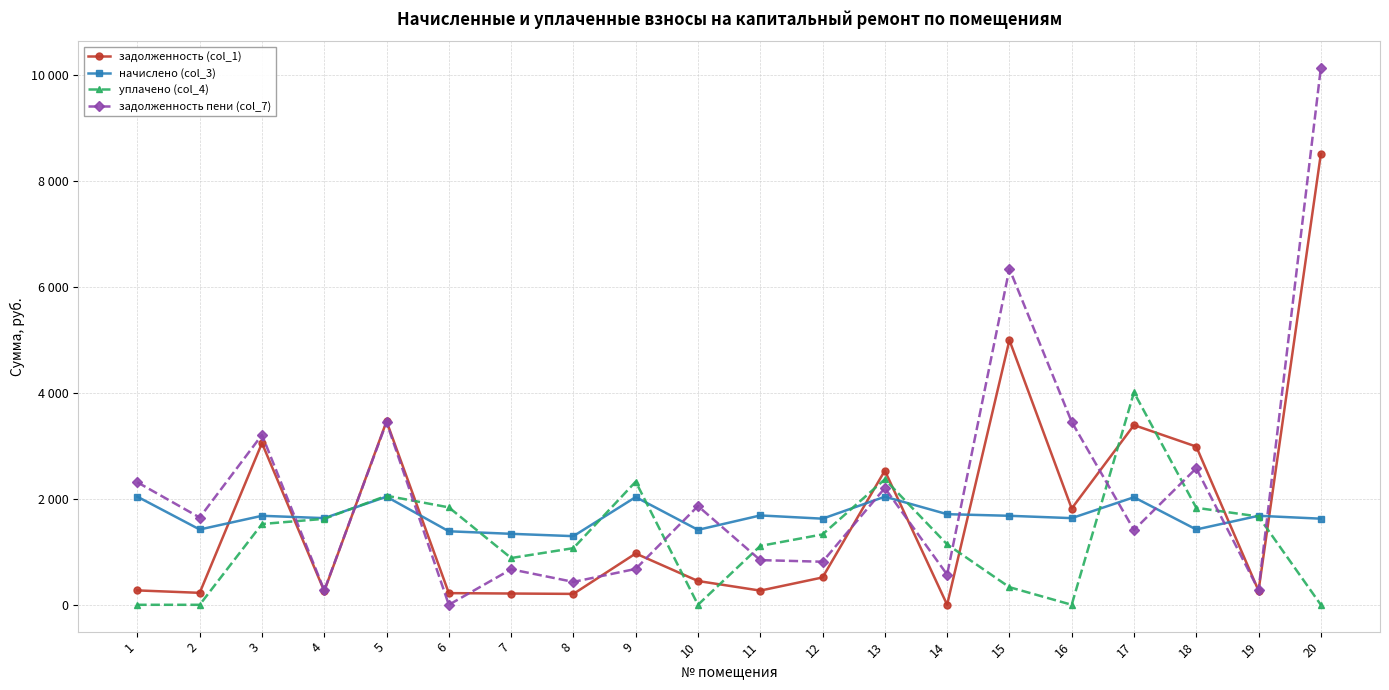

What is the maximum value shown in the chart?

10136.8